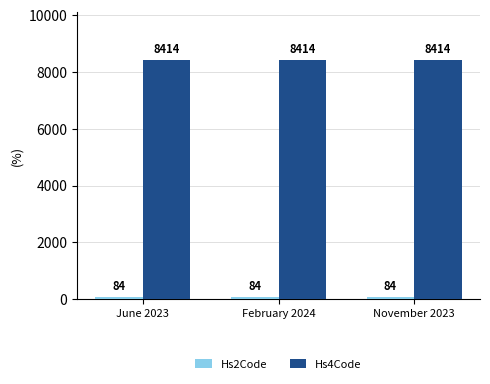

True or false: Hs4Code has a value of 3457 at February 2024.

False